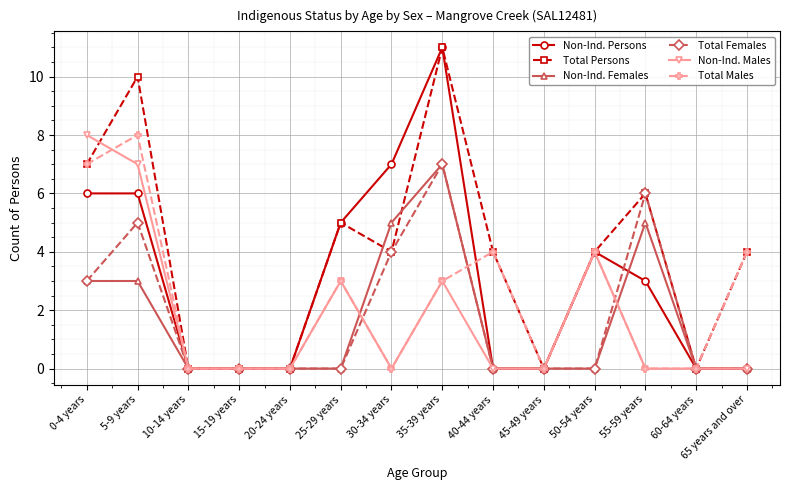

What is the greatest value displayed?

11